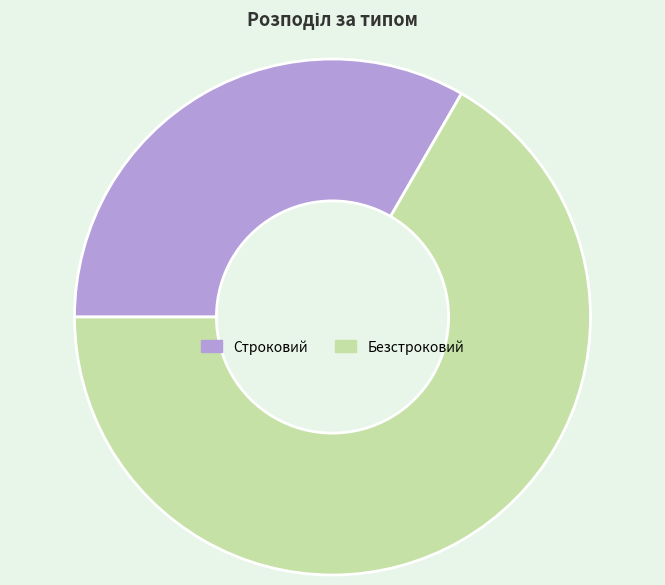

Between Безстроковий and Строковий, which is larger?

Безстроковий